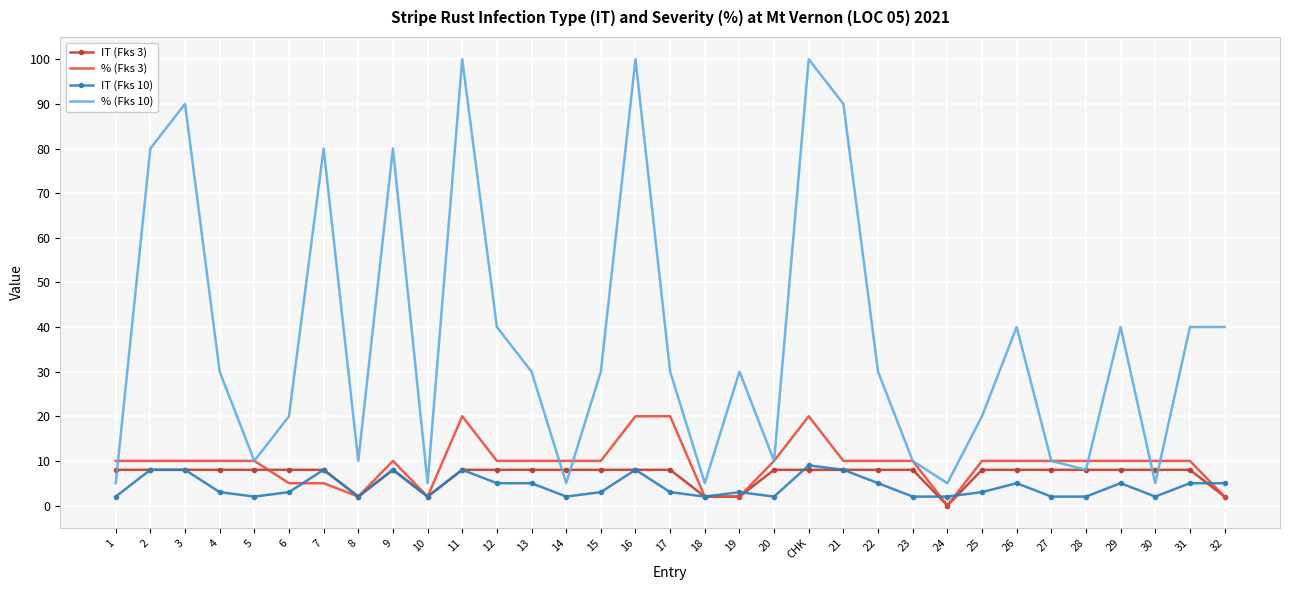

Count the number of data series in this chart.

4